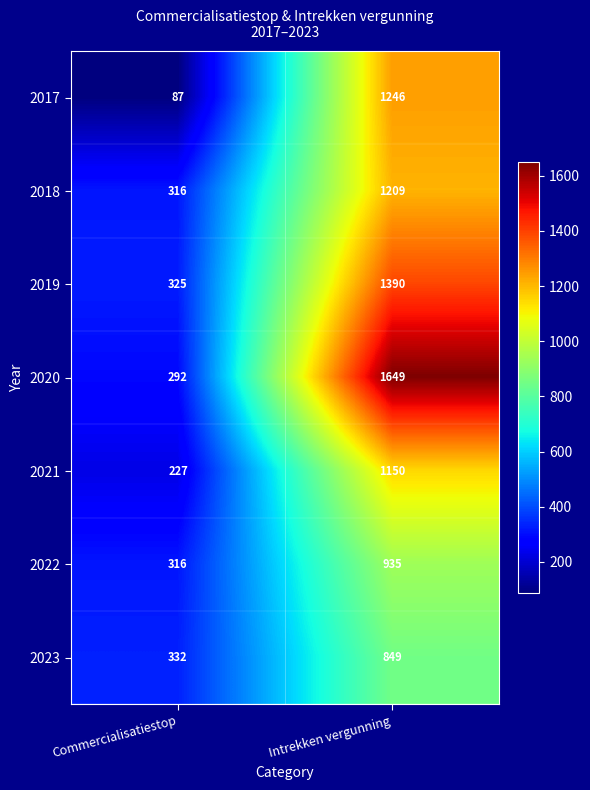

Count the number of data series in this chart.

7